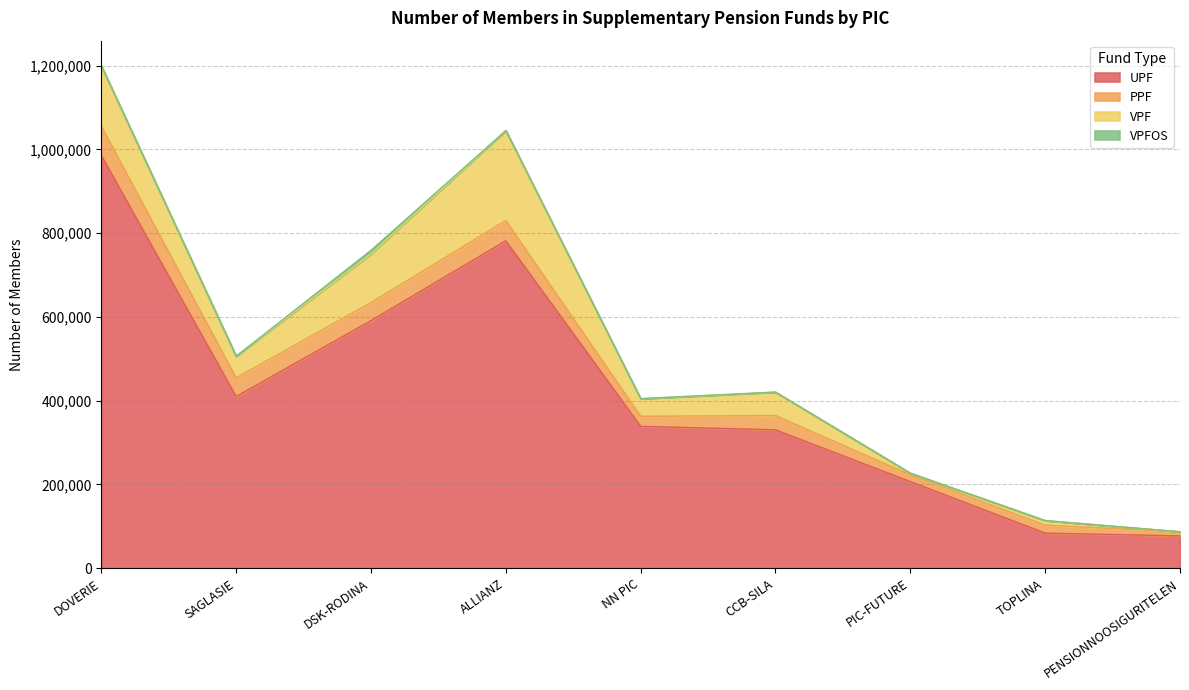

What position from the right is SAGLASIE?

8